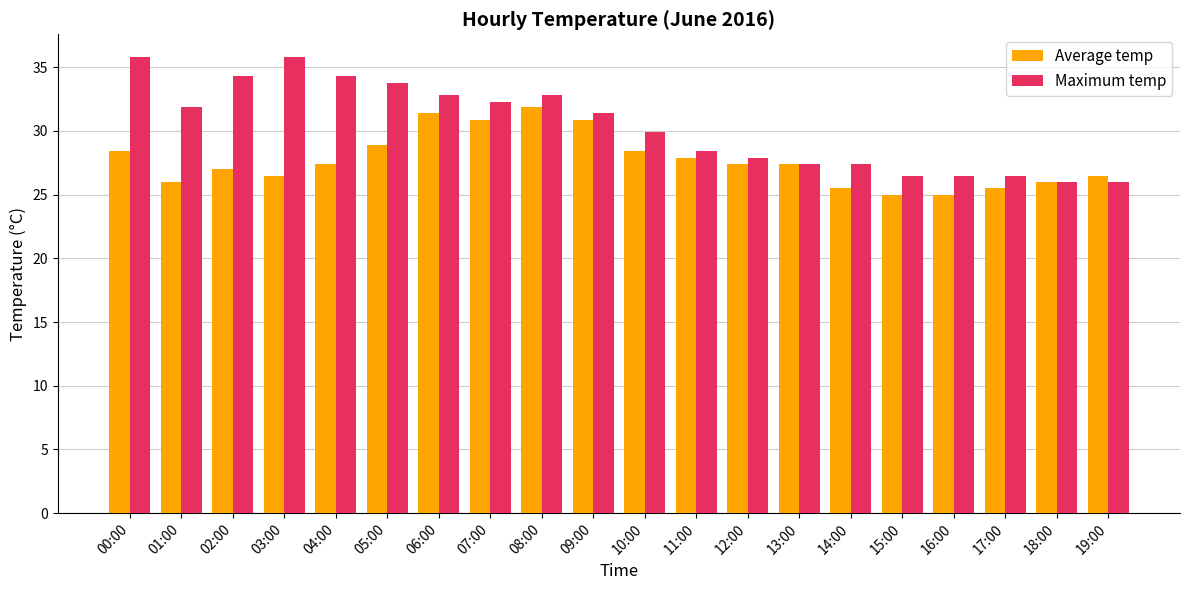

What is the minimum value for Maximum temp?

26.0